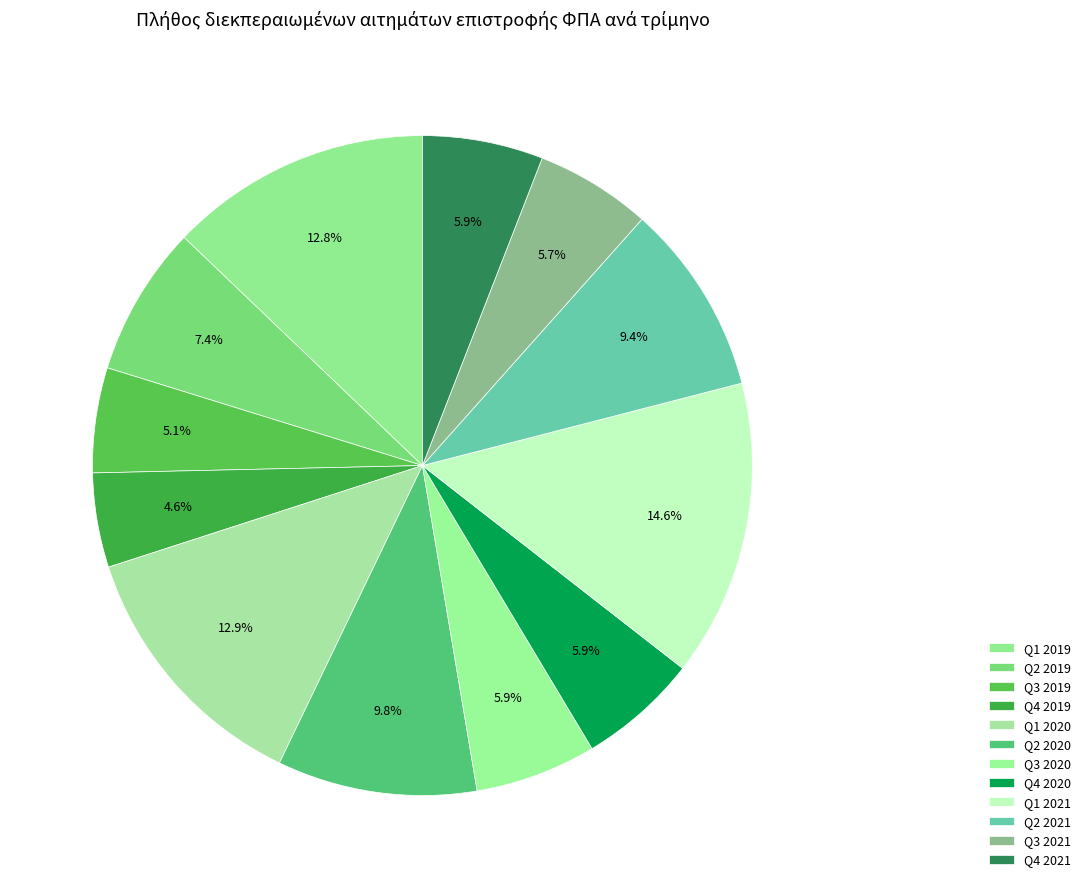

How many slices are in this pie chart?

12